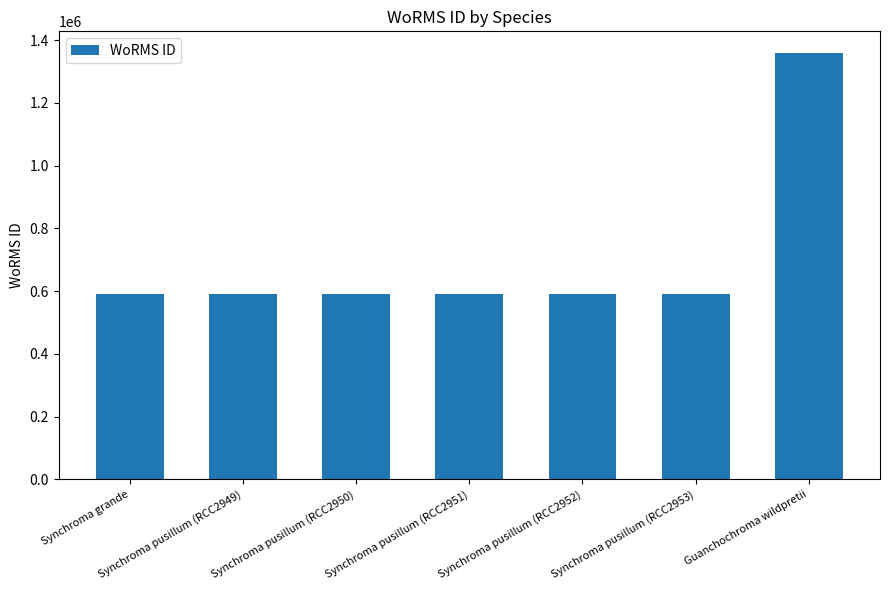

What is the difference between the maximum and minimum values?

769334